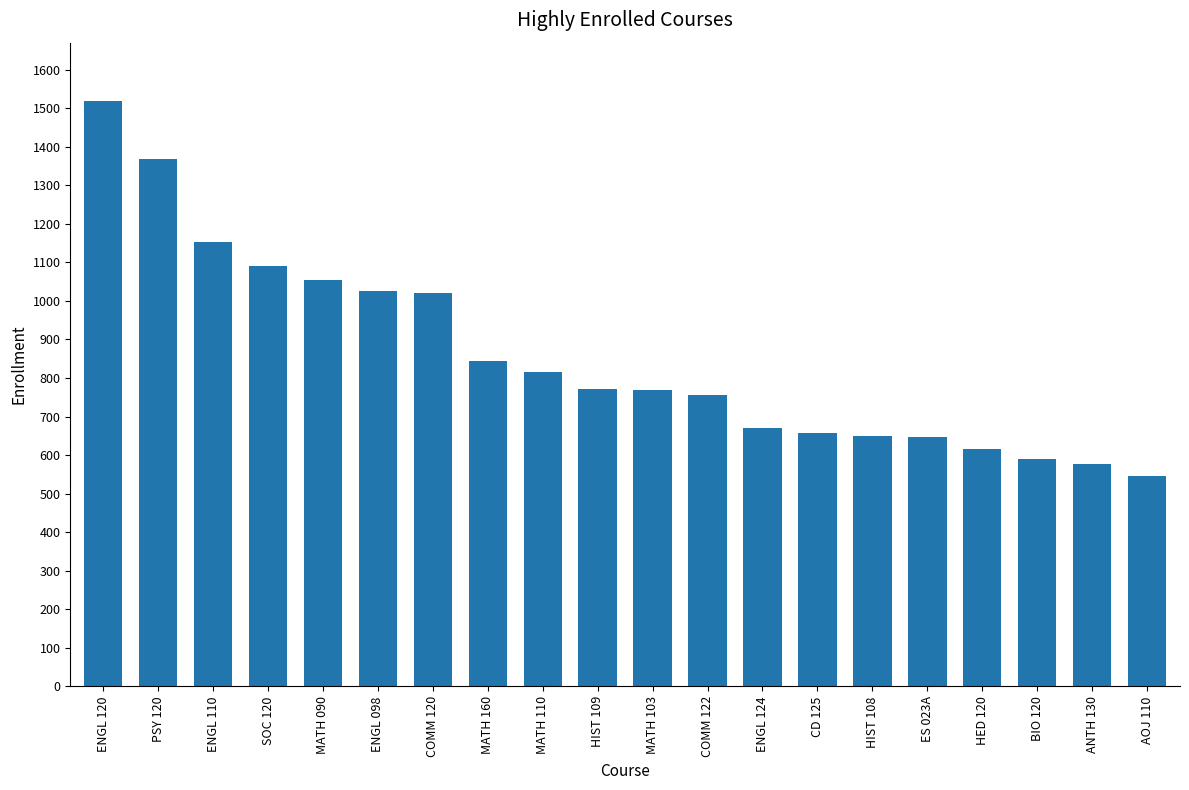

The chart shows a value of 703 at SOC 120. True or false?

False